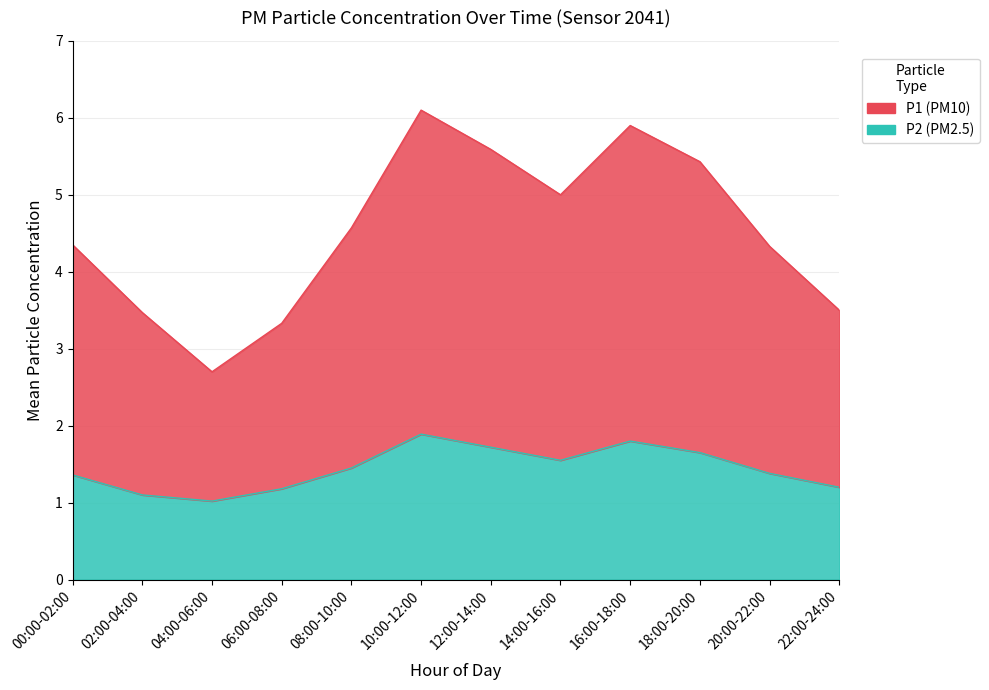

Reading right to left, list all the values displayed in this chart.

P1: 22:00-24:00=3.5	20:00-22:00=4.3	18:00-20:00=5.4	16:00-18:00=5.9	14:00-16:00=5.0	12:00-14:00=5.6	10:00-12:00=6.1	08:00-10:00=4.6	06:00-08:00=3.3	04:00-06:00=2.7	02:00-04:00=3.5	00:00-02:00=4.4
P2: 22:00-24:00=1.2	20:00-22:00=1.4	18:00-20:00=1.6	16:00-18:00=1.8	14:00-16:00=1.6	12:00-14:00=1.7	10:00-12:00=1.9	08:00-10:00=1.4	06:00-08:00=1.2	04:00-06:00=1.0	02:00-04:00=1.1	00:00-02:00=1.4